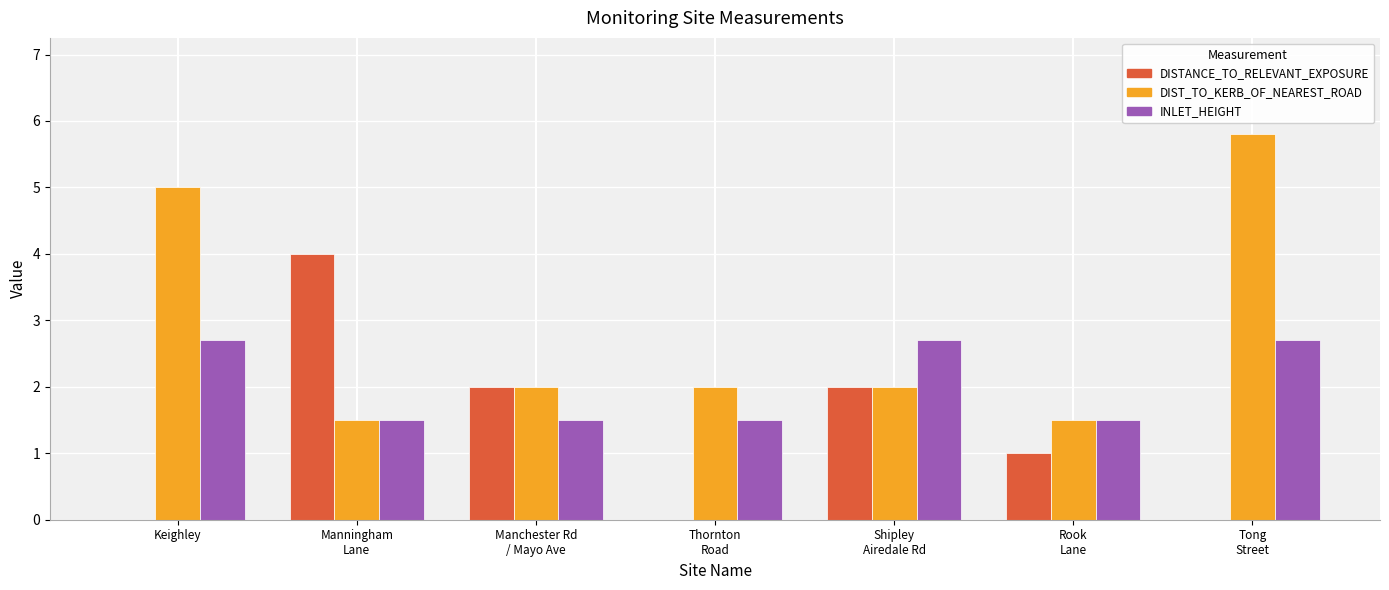

What is the sum of all DIST_TO_KERB_OF_NEAREST_ROAD values?

19.8